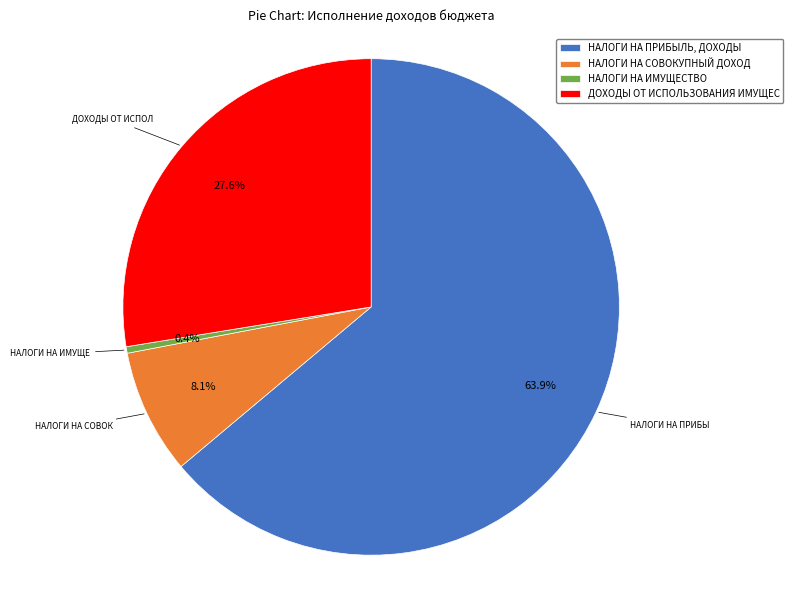

What is the largest slice in the pie chart?

НАЛОГИ НА ПРИБЫЛЬ, ДОХОДЫ